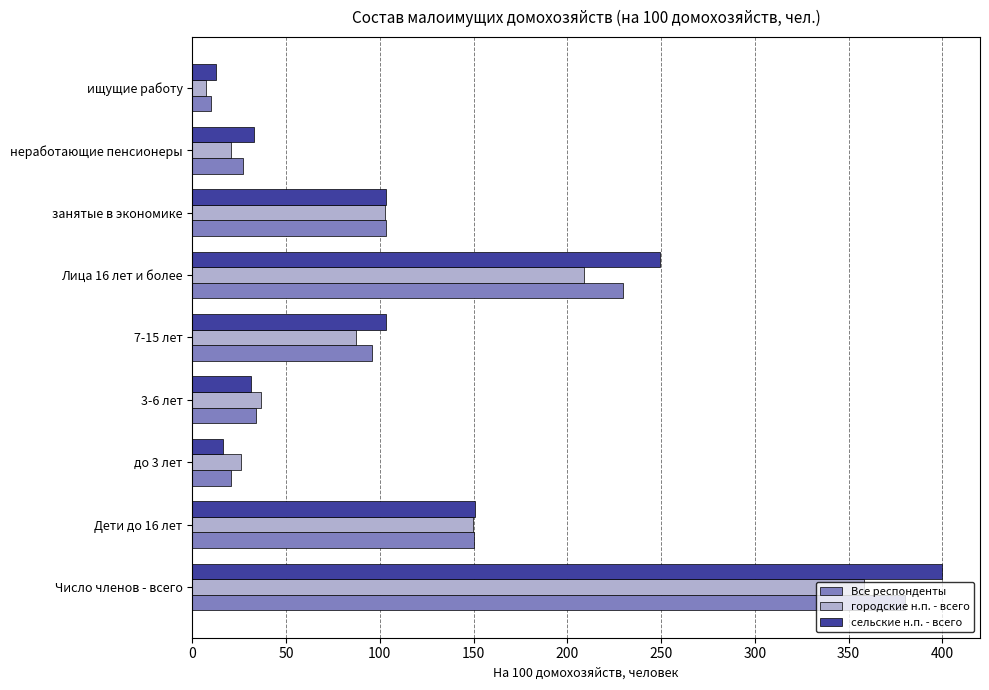

True or false: городские н.п. - всего has a value of 358.4 at Число членов - всего.

True